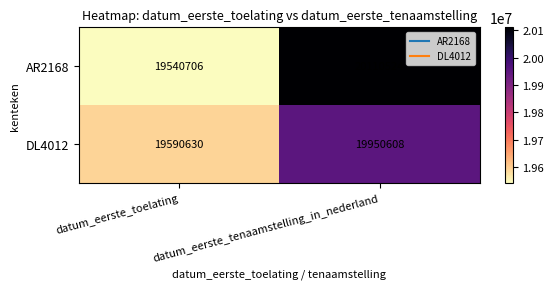

Rank the series by their average value, from highest to lowest.

AR2168, DL4012